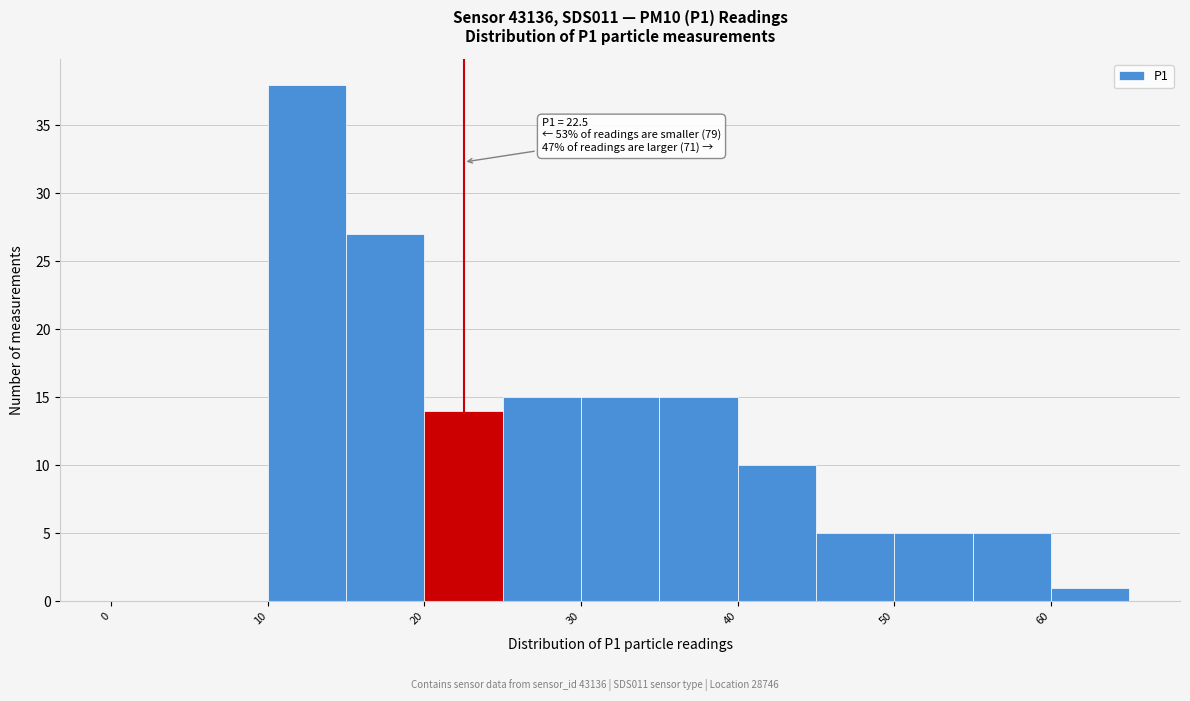

Which range on the x-axis has the tallest bar?

10 to 15